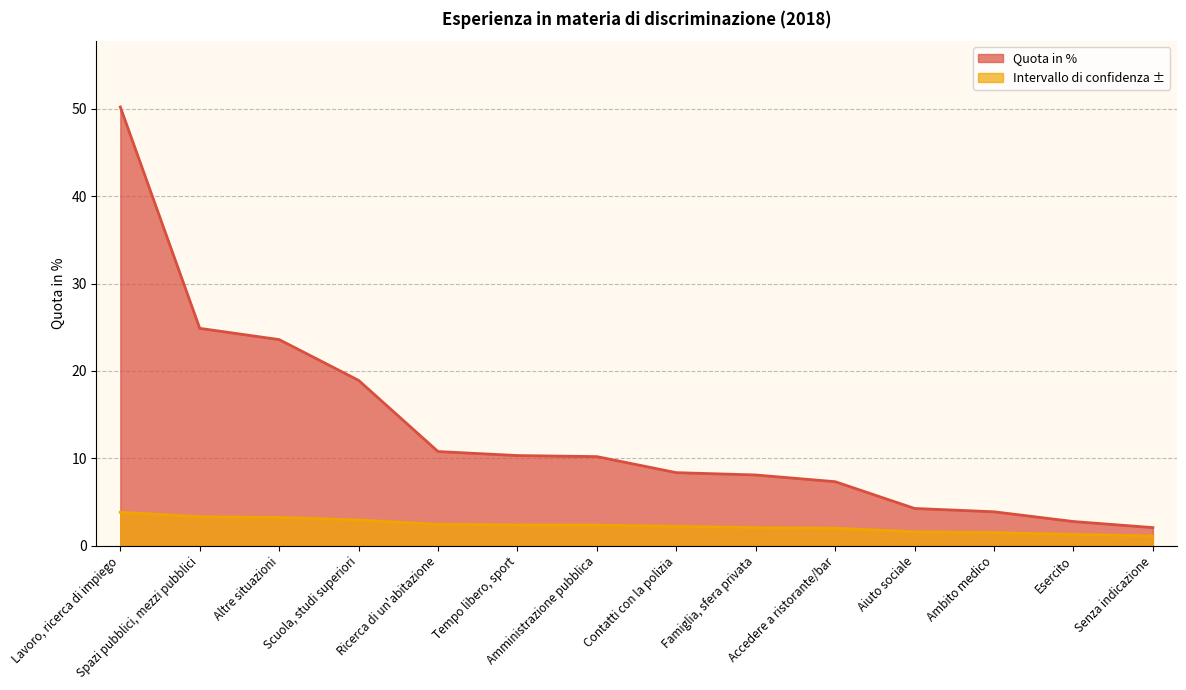

Reading left to right, what are all the values shown in this chart?

Quota in %: Lavoro, ricerca di impiego=50.2	Spazi pubblici, mezzi pubblici=24.9	Altre situazioni=23.6	Scuola, studi superiori=18.9	Ricerca di un'abitazione=10.8	Tempo libero, sport=10.3	Amministrazione pubblica=10.2	Contatti con la polizia=8.4	Famiglia, sfera privata=8.1	Accedere a ristorante/bar=7.3	Aiuto sociale=4.3	Ambito medico=3.9	Esercito=2.8	Senza indicazione=2.1
Intervallo di confidenza ±: Lavoro, ricerca di impiego=3.8	Spazi pubblici, mezzi pubblici=3.3	Altre situazioni=3.2	Scuola, studi superiori=2.9	Ricerca di un'abitazione=2.4	Tempo libero, sport=2.4	Amministrazione pubblica=2.4	Contatti con la polizia=2.2	Famiglia, sfera privata=2.1	Accedere a ristorante/bar=2.0	Aiuto sociale=1.6	Ambito medico=1.5	Esercito=1.3	Senza indicazione=1.1